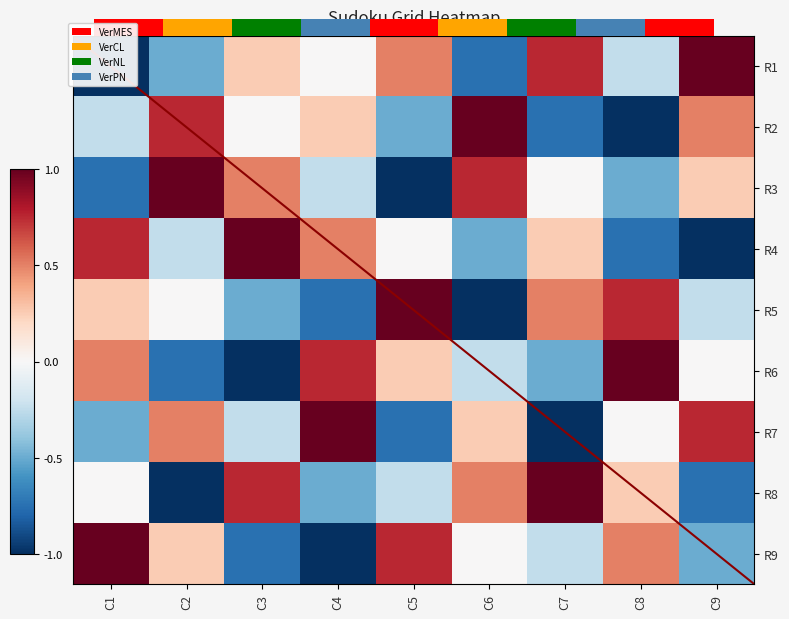

How many values in R4 are below zero?

4